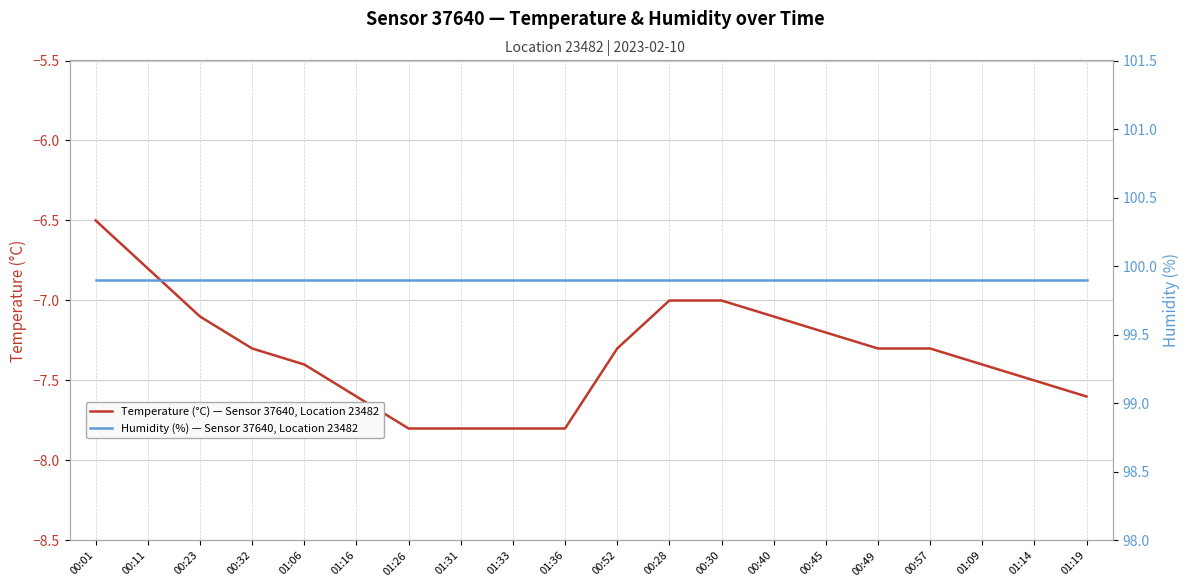

At which category is the sum across all series the highest?

00:01